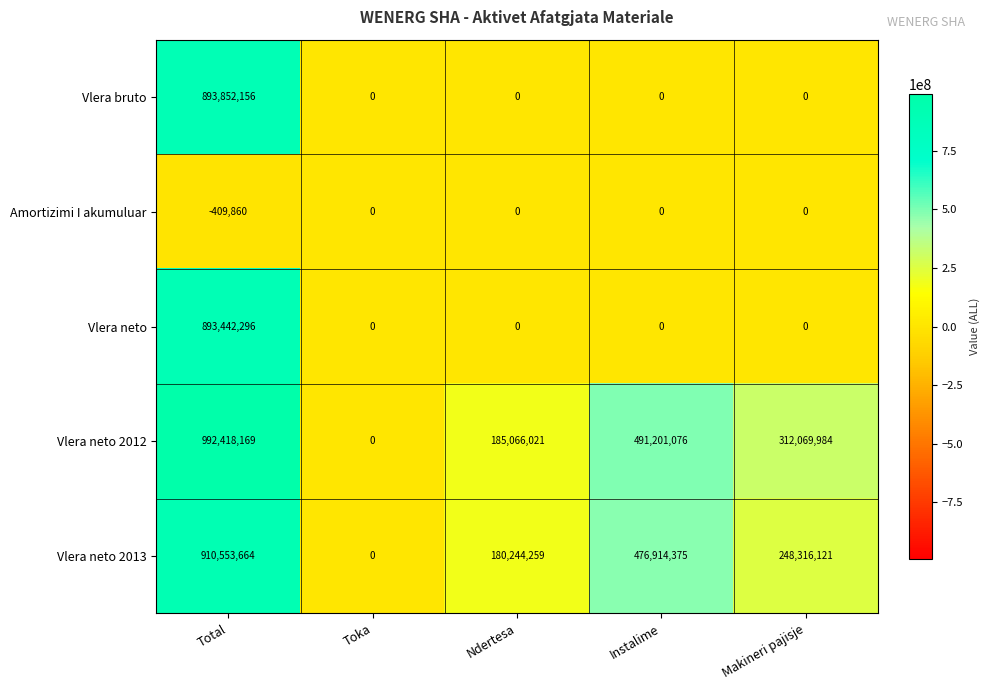

What value does the Vlera neto series have at Total, to the nearest 50?

893442300